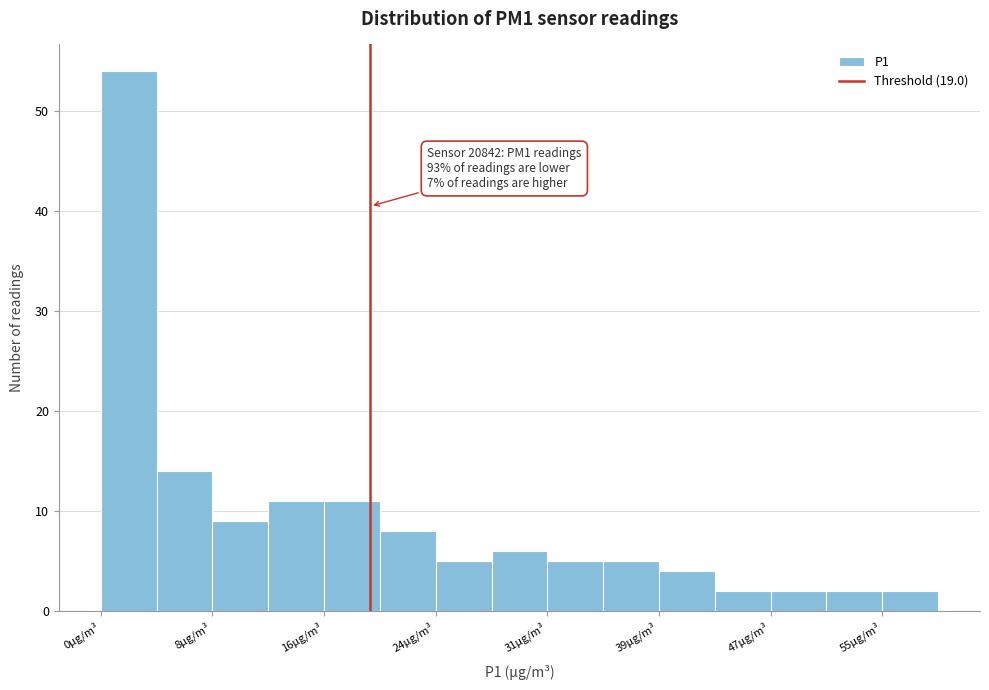

Around what value on the x-axis is the tallest bar? Give the approximate position of its centre, as read against the axis.

2